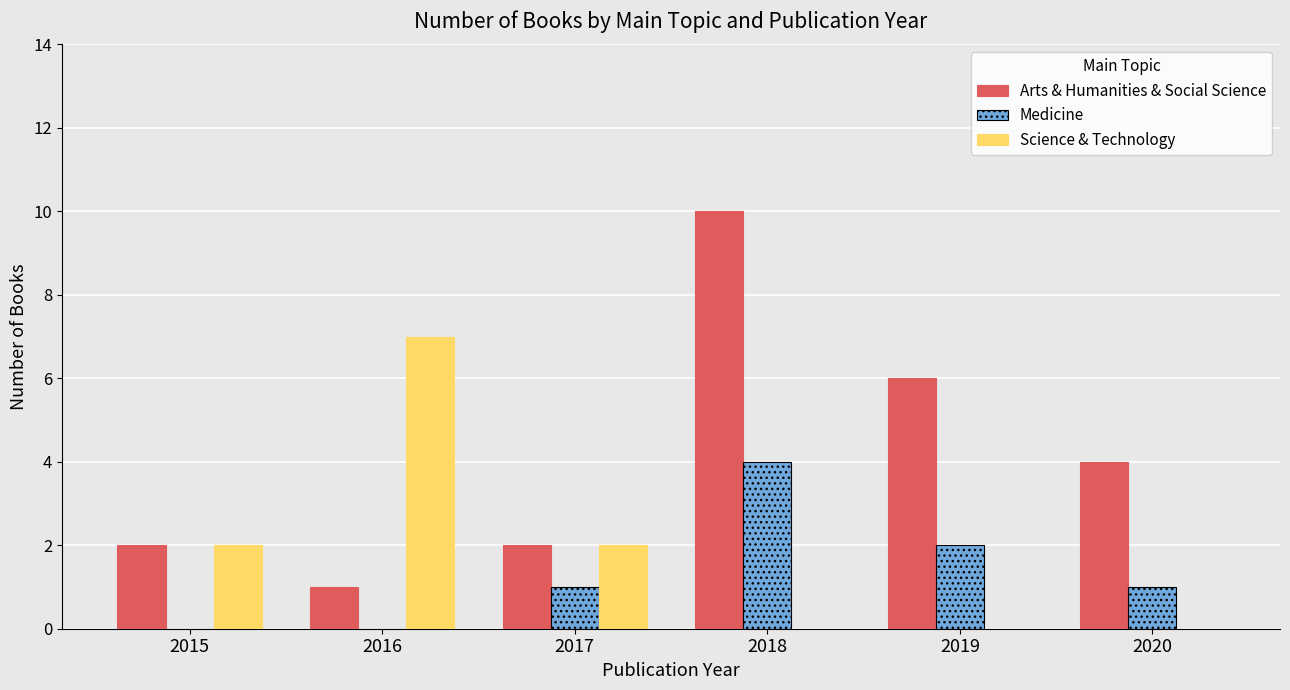

Which series has the widest spread of values?

Arts & Humanities & Social Science